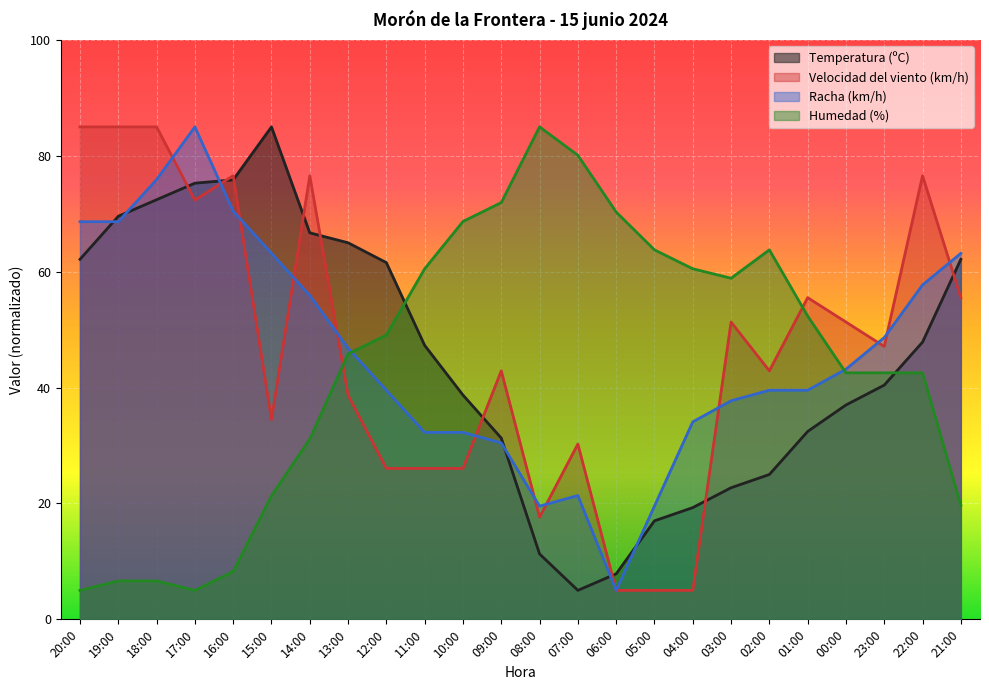

True or false: Velocidad del viento (km/h) has a value of 7.5 at 06:00.

False